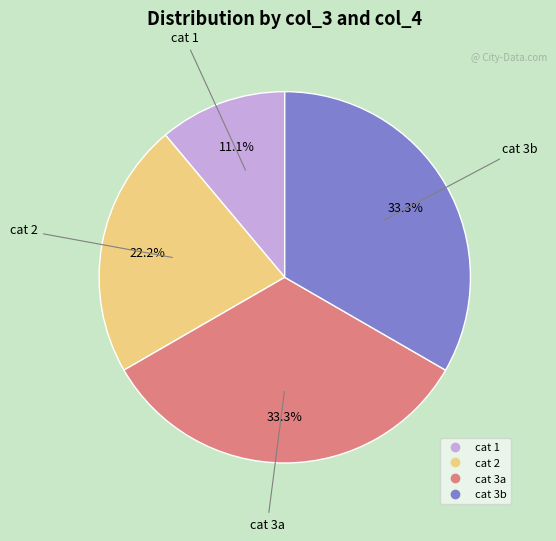

Is there a majority slice in this chart?

No